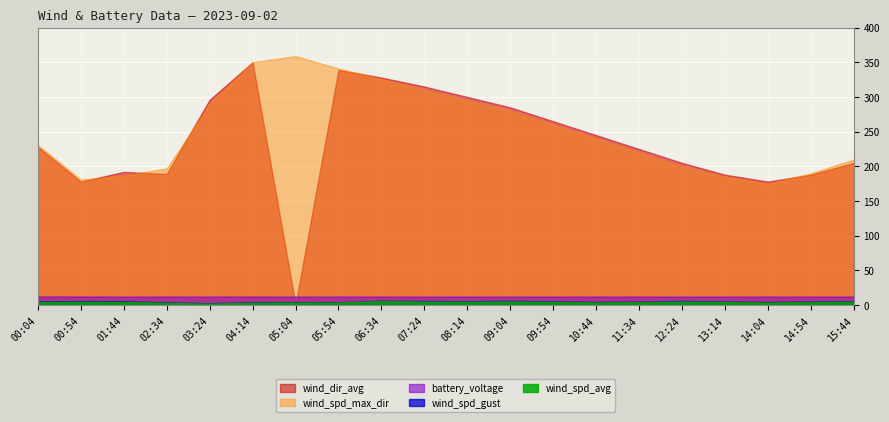

What is the difference between the second highest and minimum values in the battery_voltage series?

0.1